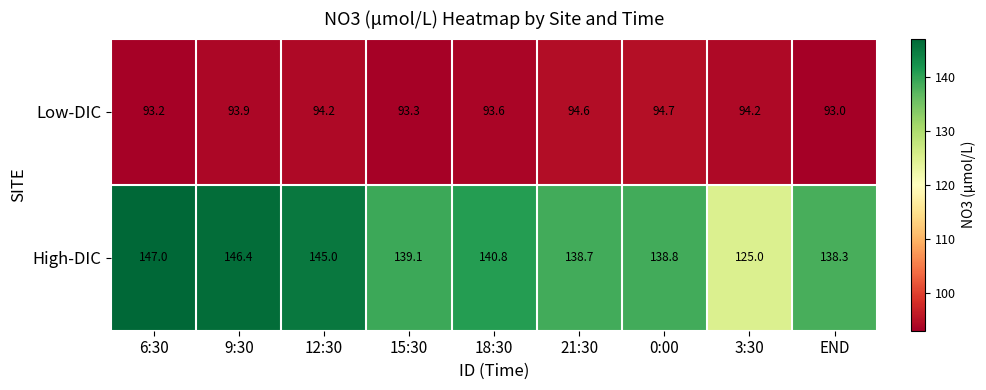

Rank the series at 12:30 from lowest to highest value.

Low-DIC, High-DIC